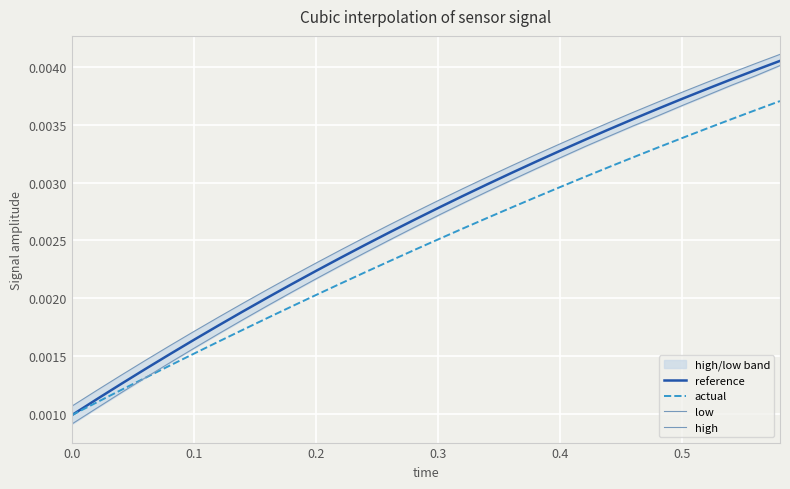

How many actual values are between 0 and 1?

30